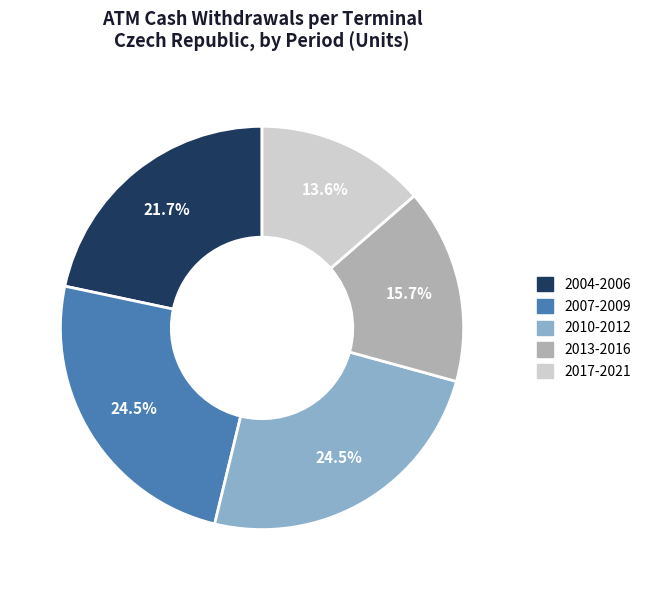

Is there any slice that represents more than half of the pie?

No